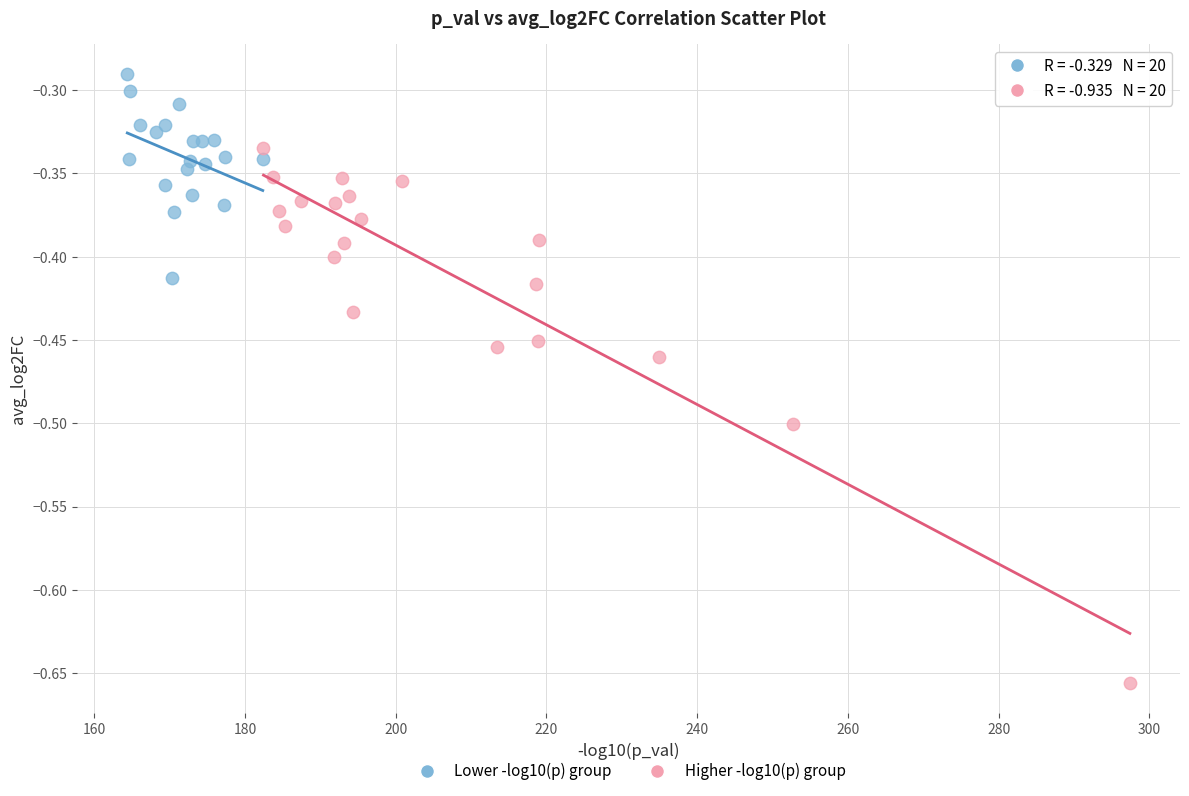

Which series has the widest spread of Y values?

Higher -log10(p) group